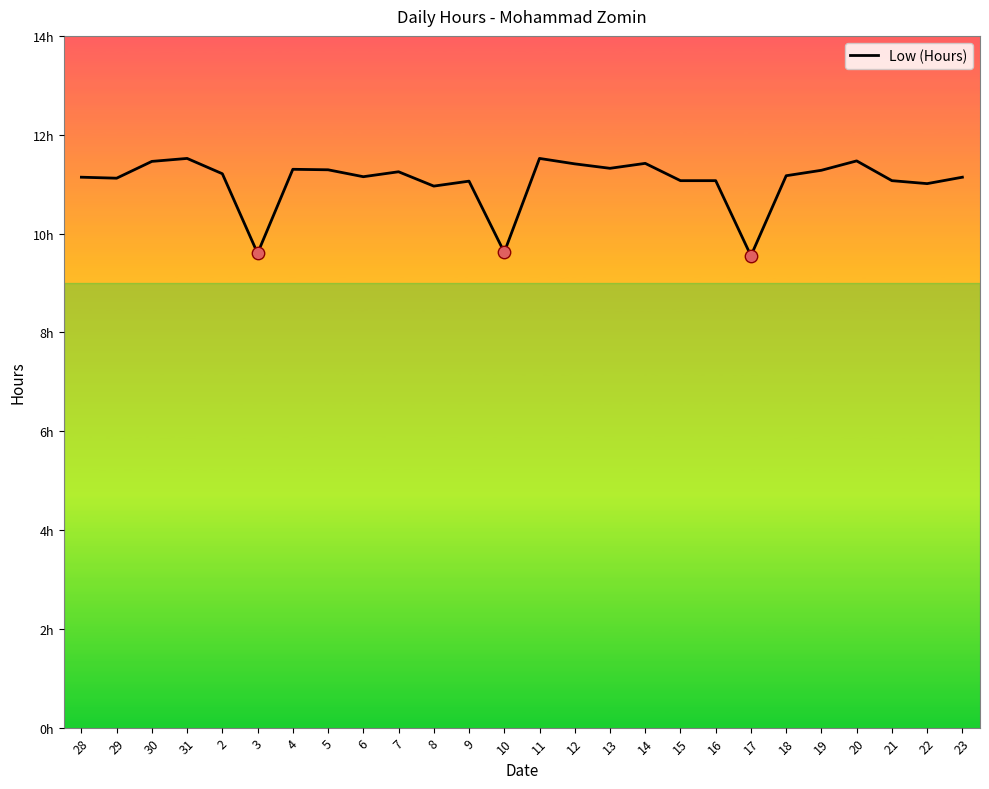

Between 11 and 10, which is larger?

11